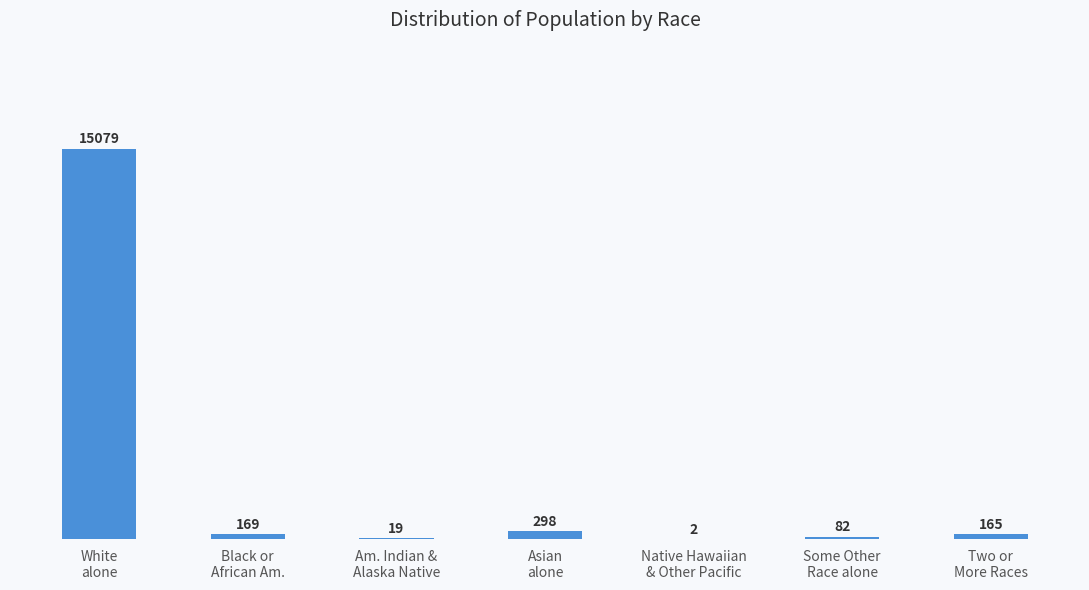

What is the sum of all values?

15814